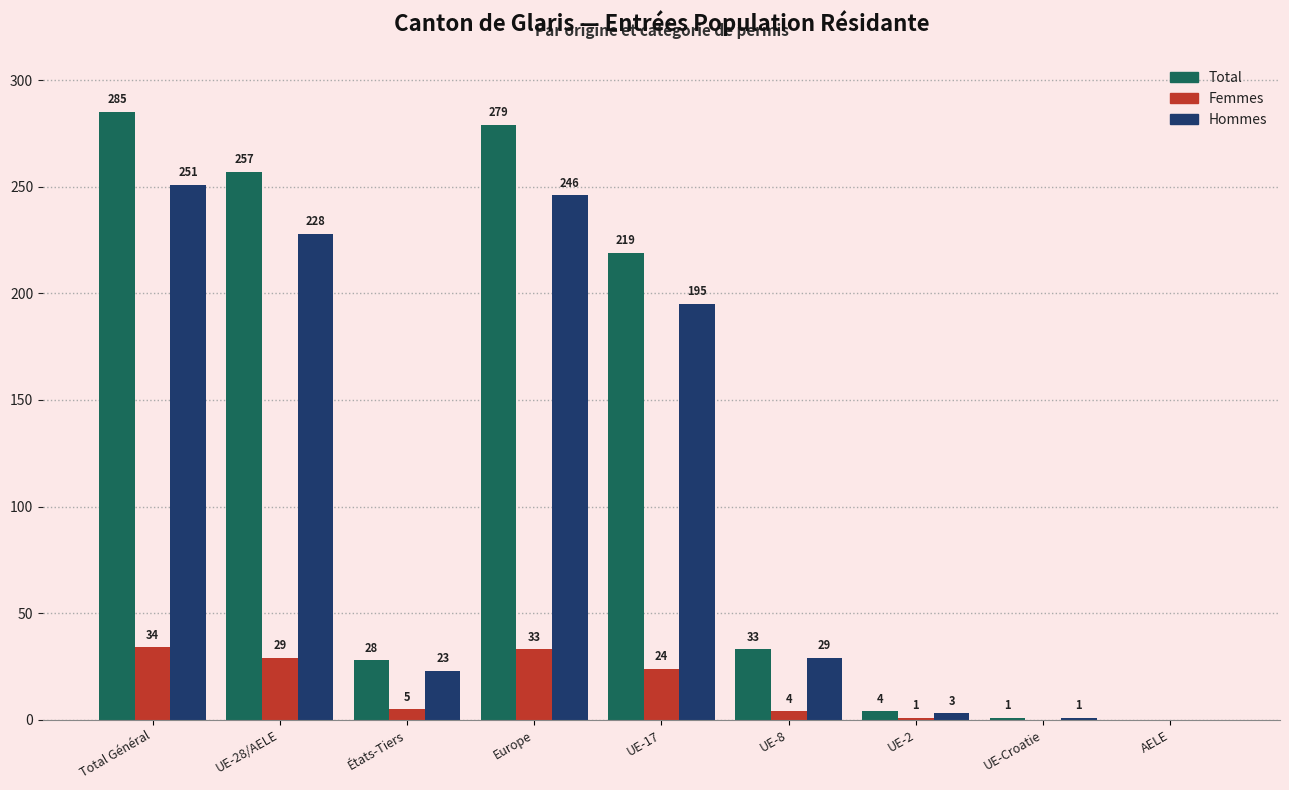

Reading left to right, list all the values displayed in this chart.

Total: 285	257	28	279	219	33	4	1	0
Femmes: 34	29	5	33	24	4	1	0	0
Hommes: 251	228	23	246	195	29	3	1	0